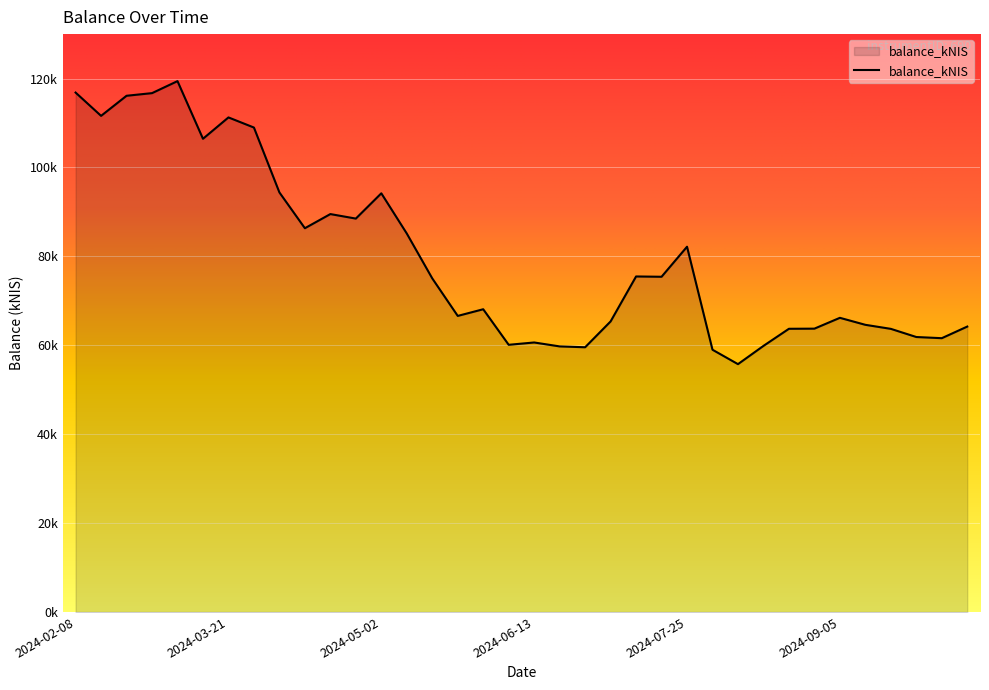

Does the chart display data point markers on the line(s)?

No